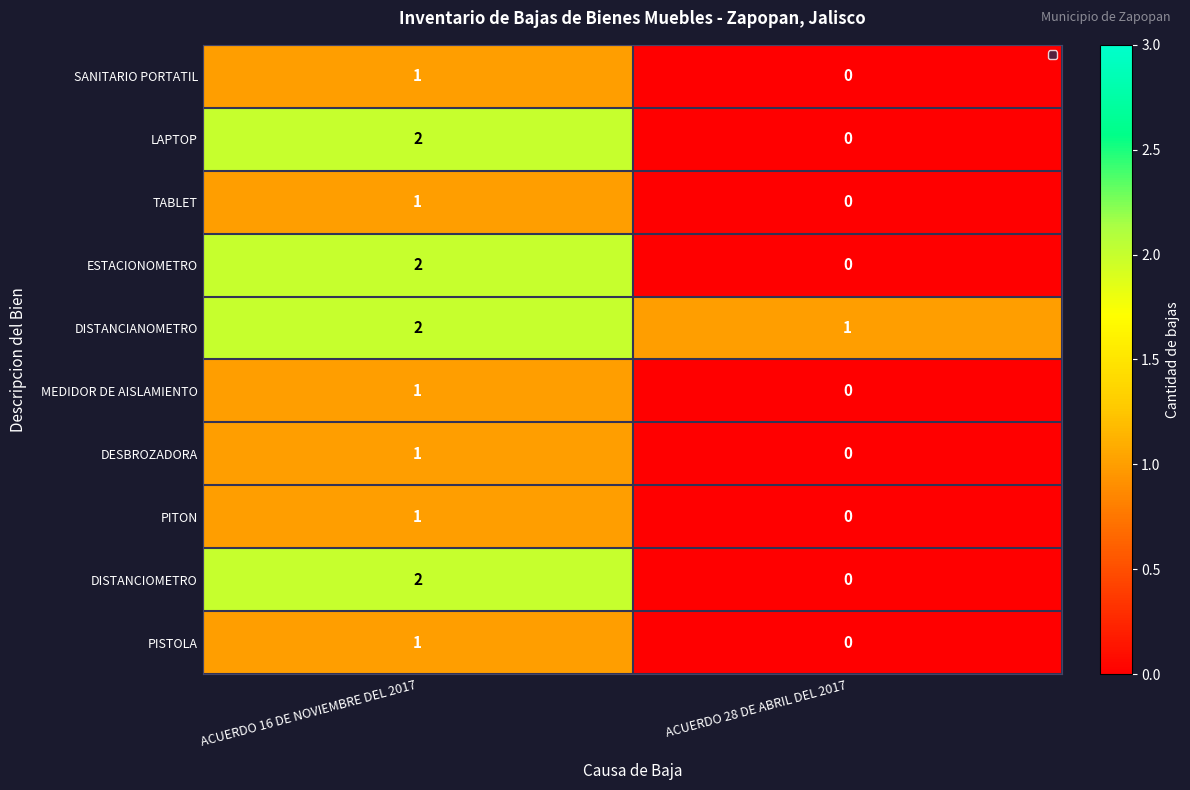

The value of TABLET at ACUERDO 28 DE ABRIL DEL 2017 is 0. True or false?

True